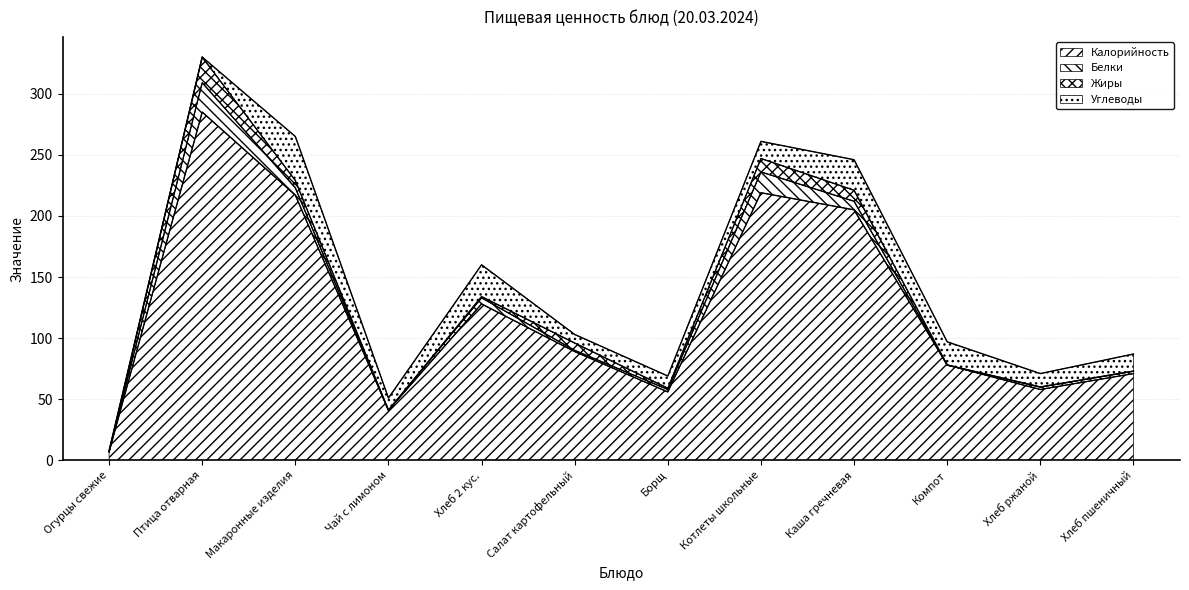

True or false: Жиры and Калорийность intersect in this chart.

False